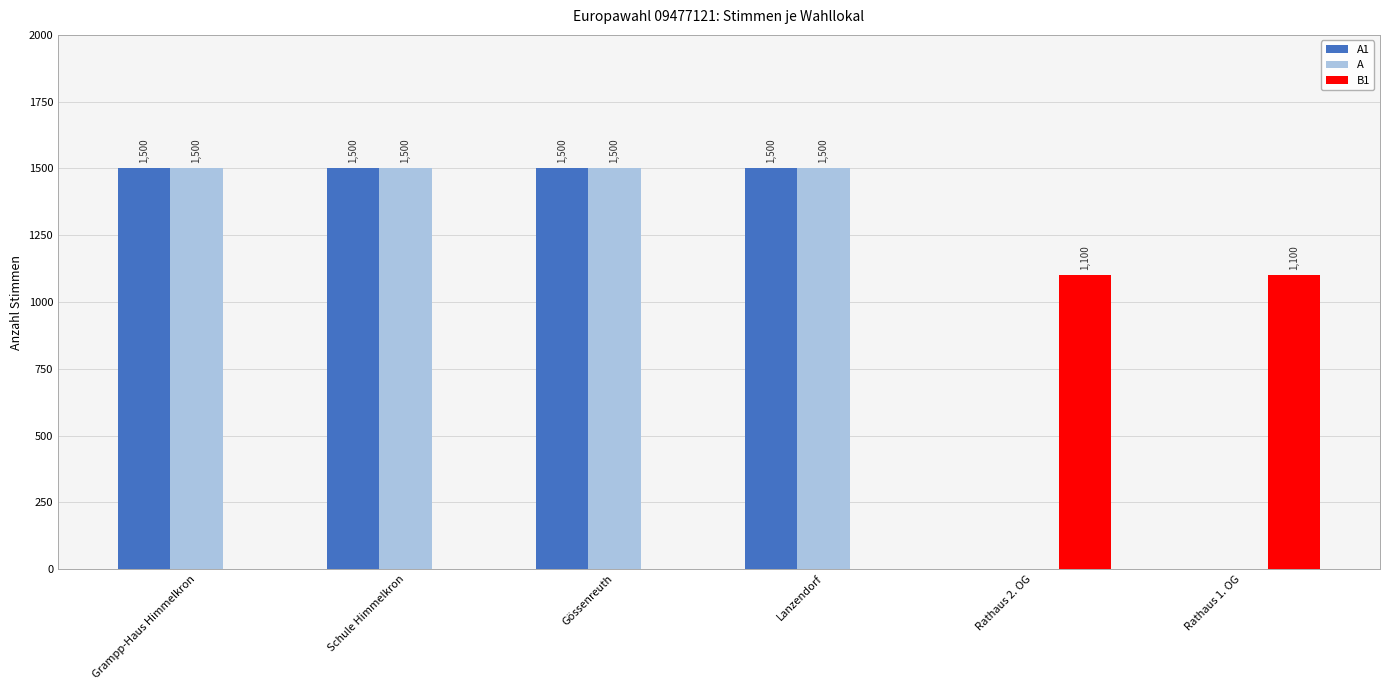

How many positive values does the A1 series have?

4